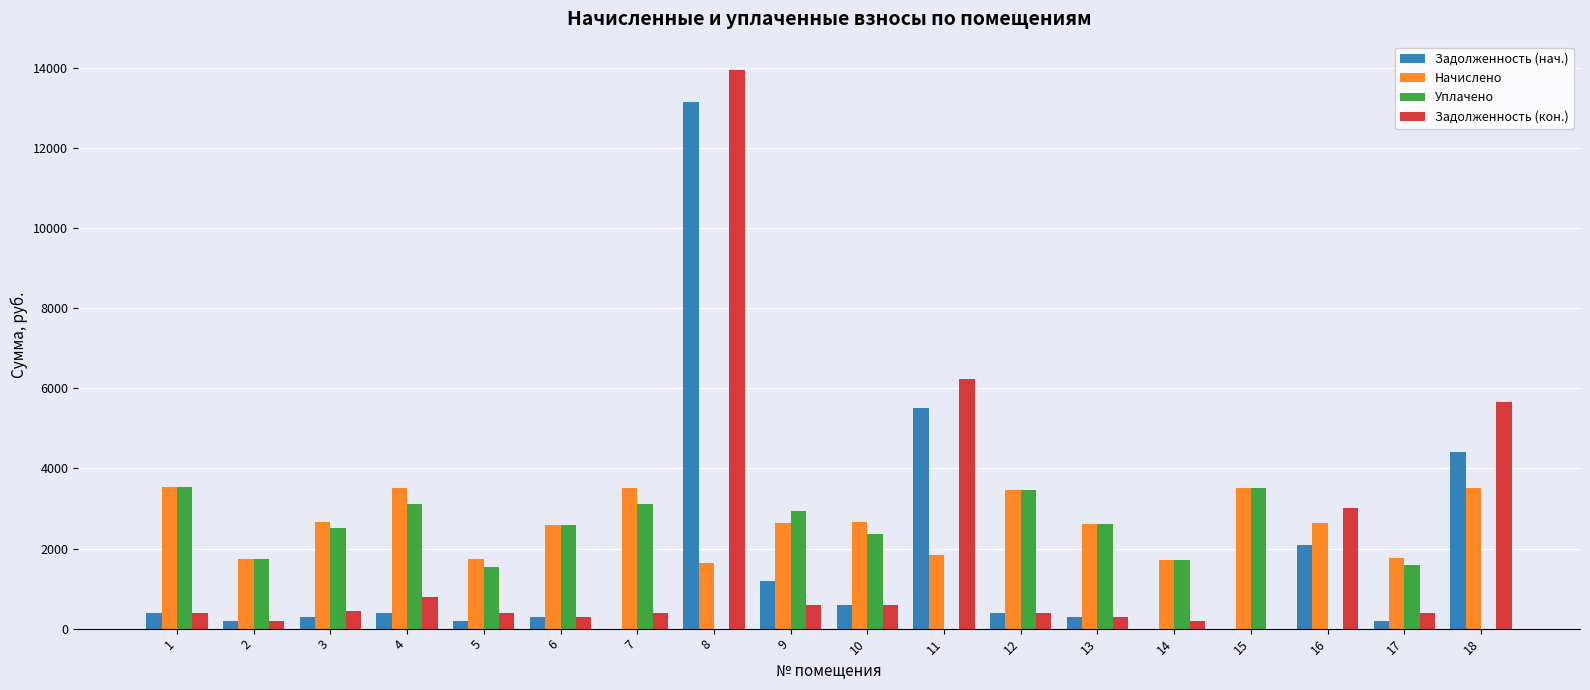

Which series has the widest spread of values?

Задолженность (кон.)